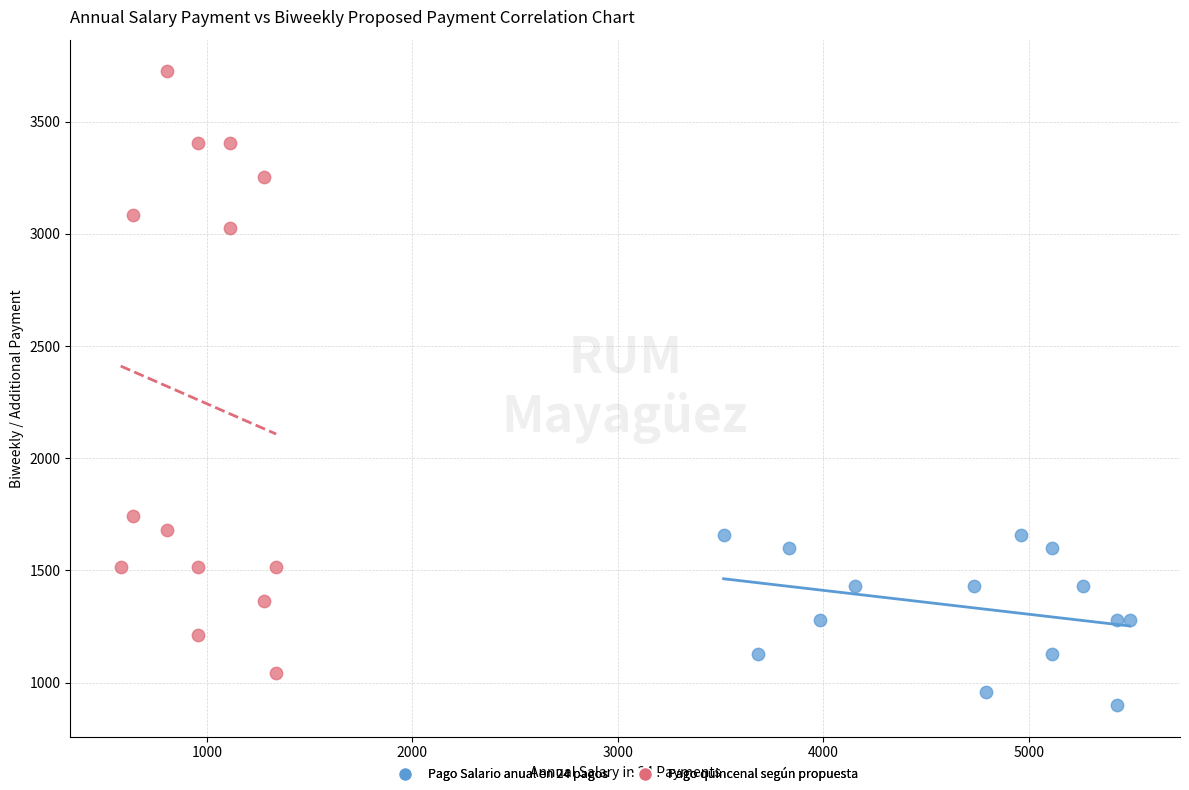

Which series contains the highest Y value?

Pago quincenal según propuesta